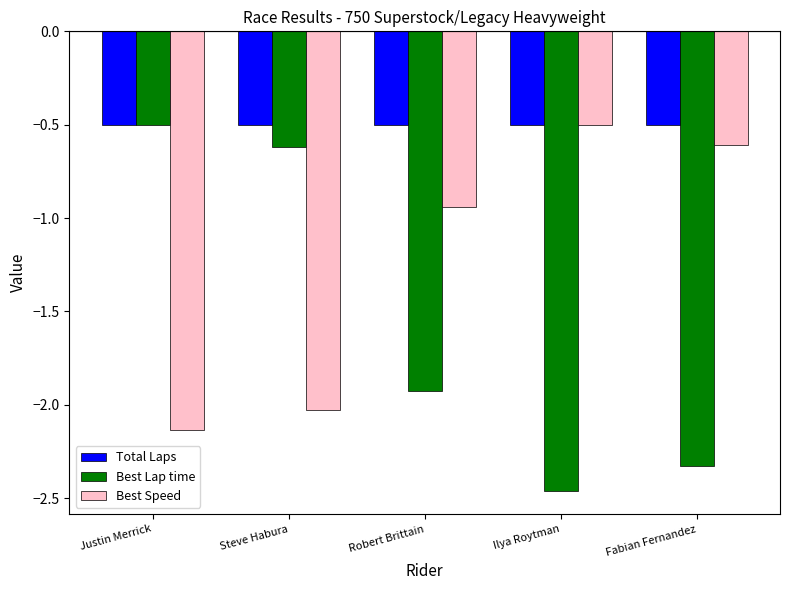

What is the average value of the Total Laps series?

-0.5